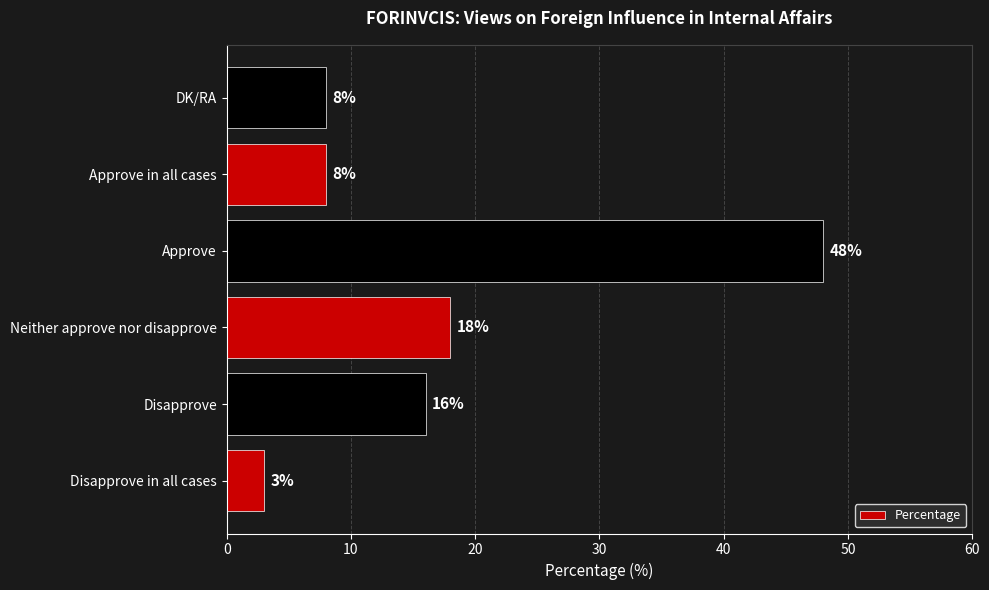

What is the approximate value at Disapprove in all cases, to the nearest 5?

5